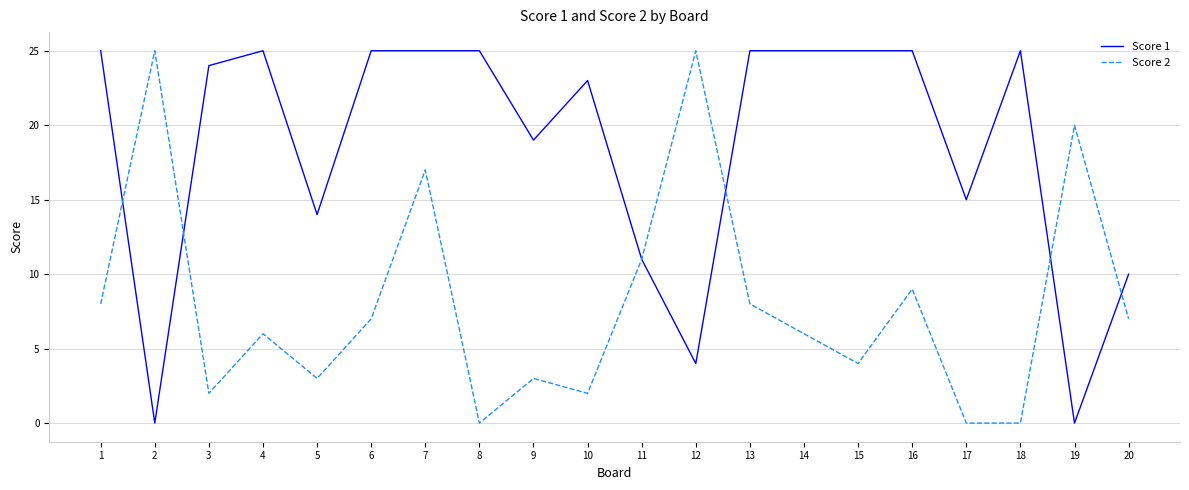

Where is the first local minimum for Score 1?

2